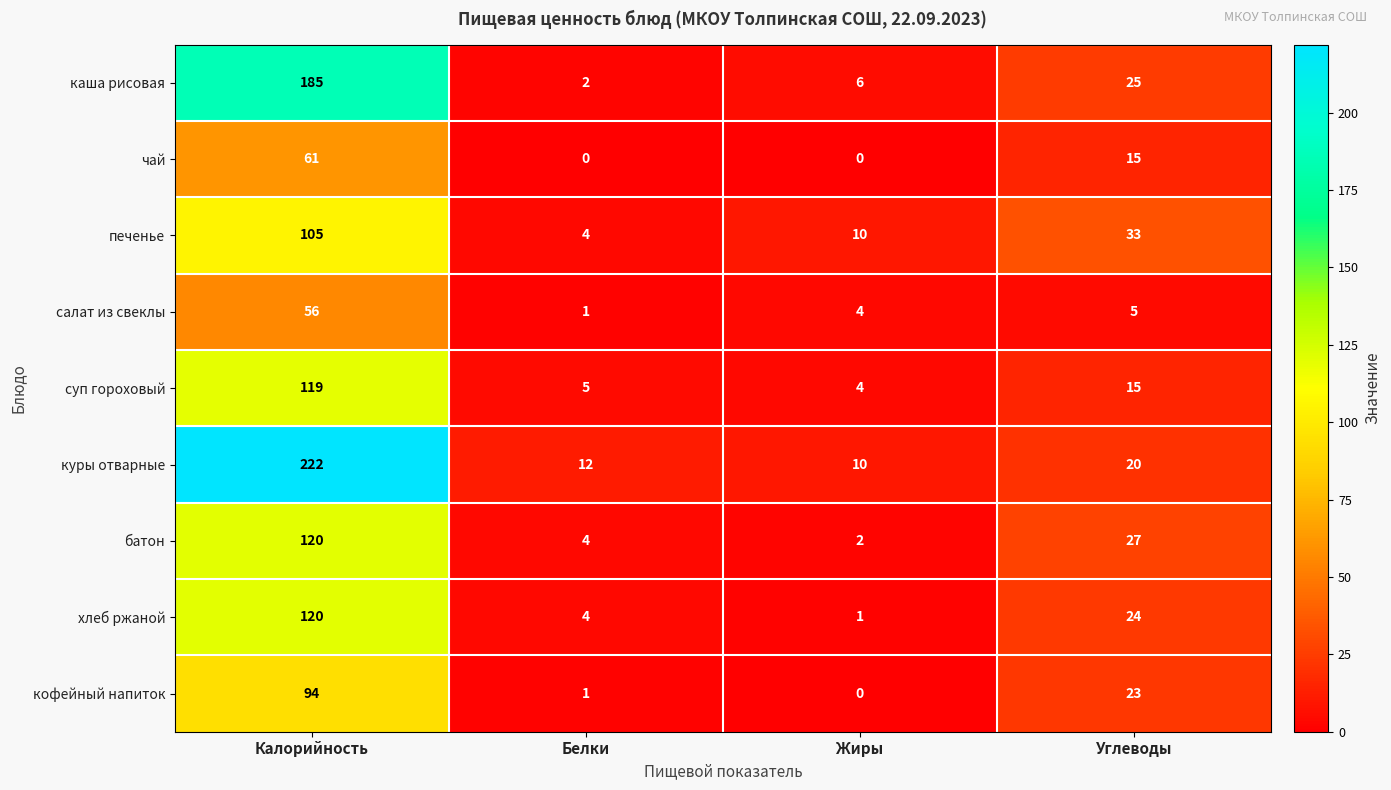

Which series has the largest range (max minus min)?

куры отварные